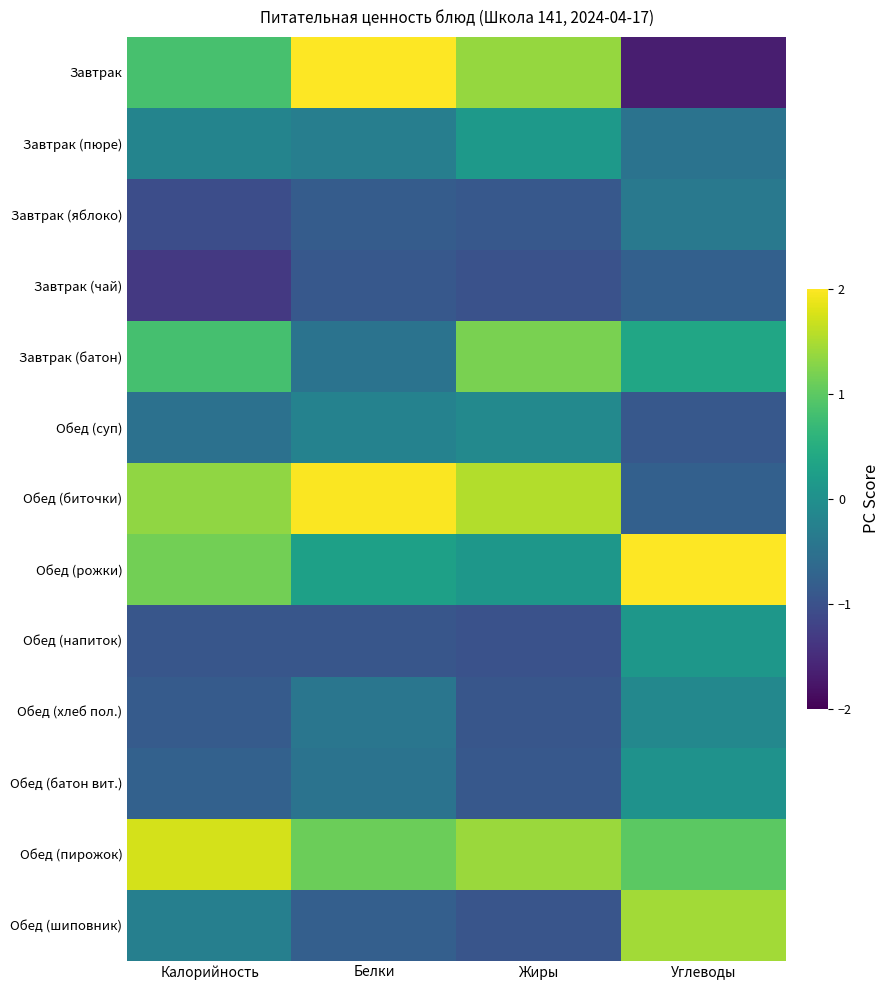

At which category is the sum across all series the highest?

Углеводы